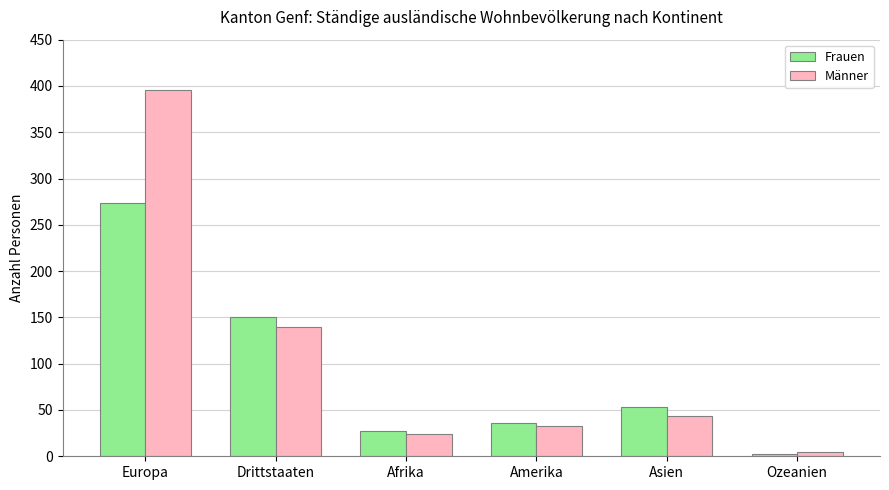

Reading left to right, extract all data points from this chart.

Frauen: Europa=274	Drittstaaten=150	Afrika=27	Amerika=36	Asien=53	Ozeanien=2
Männer: Europa=396	Drittstaaten=140	Afrika=24	Amerika=33	Asien=44	Ozeanien=5